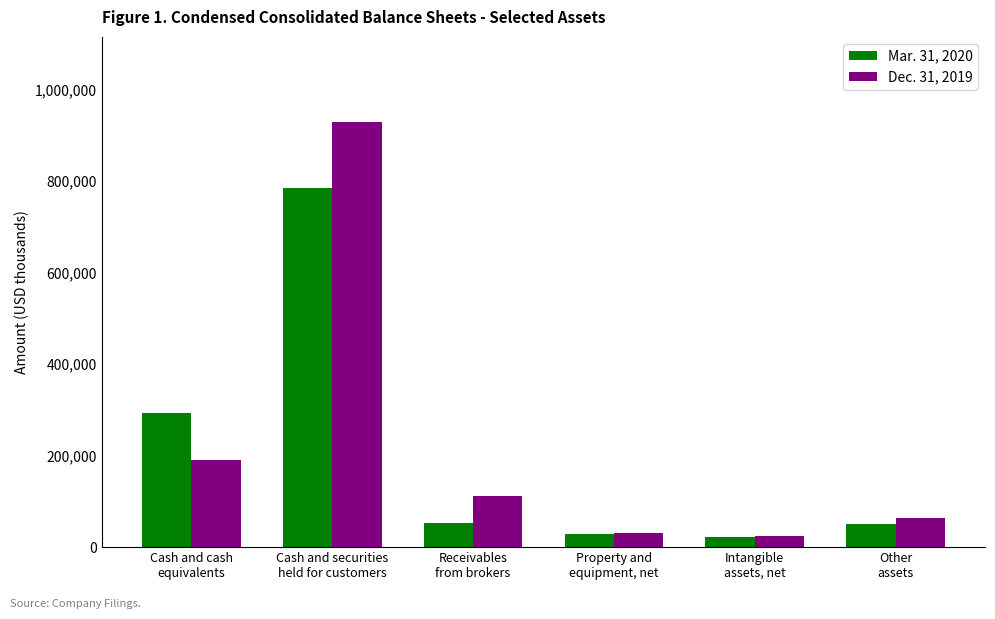

Between Receivables
from brokers and Other
assets, which series saw the biggest shift?

Dec. 31, 2019